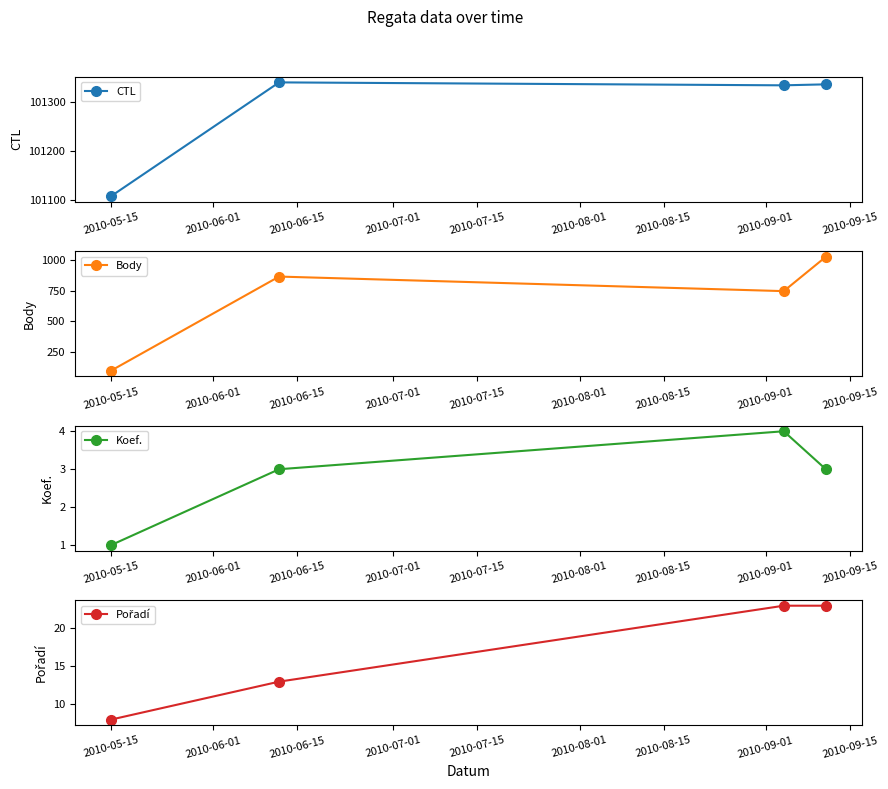

True or false: CTL has more than 0 interior local peaks.

True